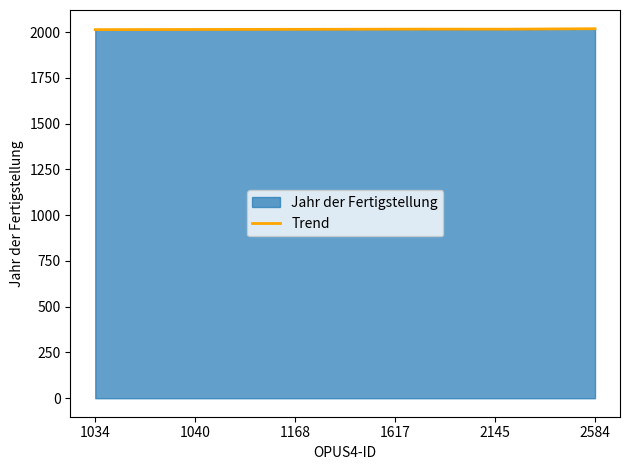

Which series has the widest spread of values?

Jahr der Fertigstellung